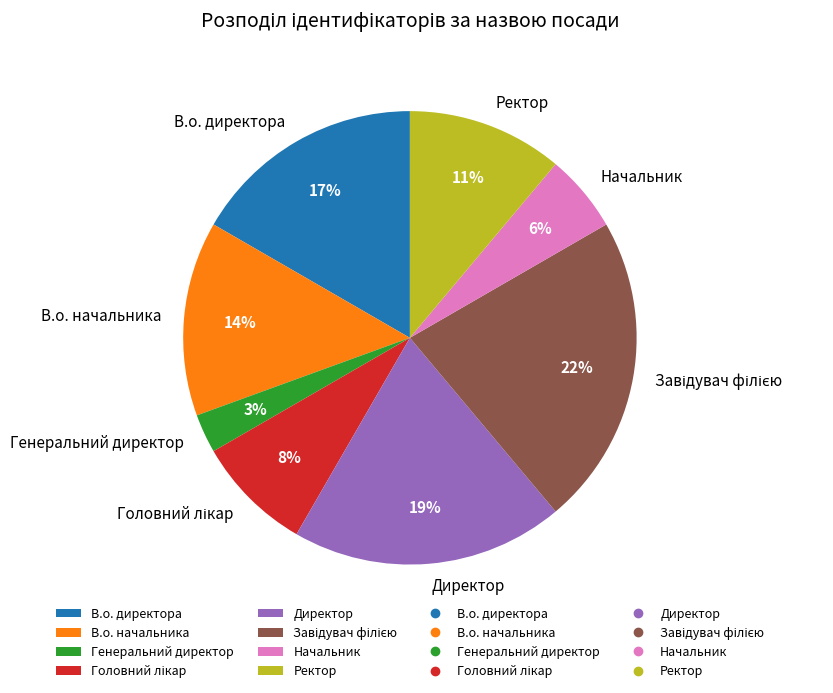

How many segments does this pie chart have?

8